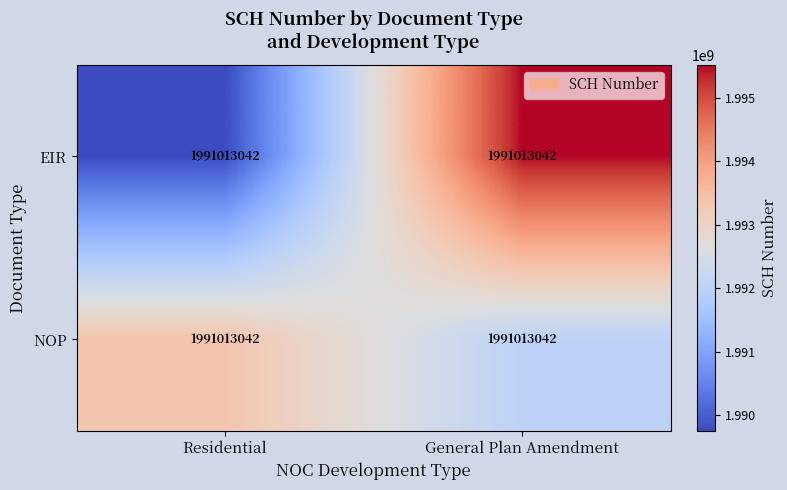

Is the value of EIR at General Plan Amendment greater than the value of NOP at Residential?

Yes